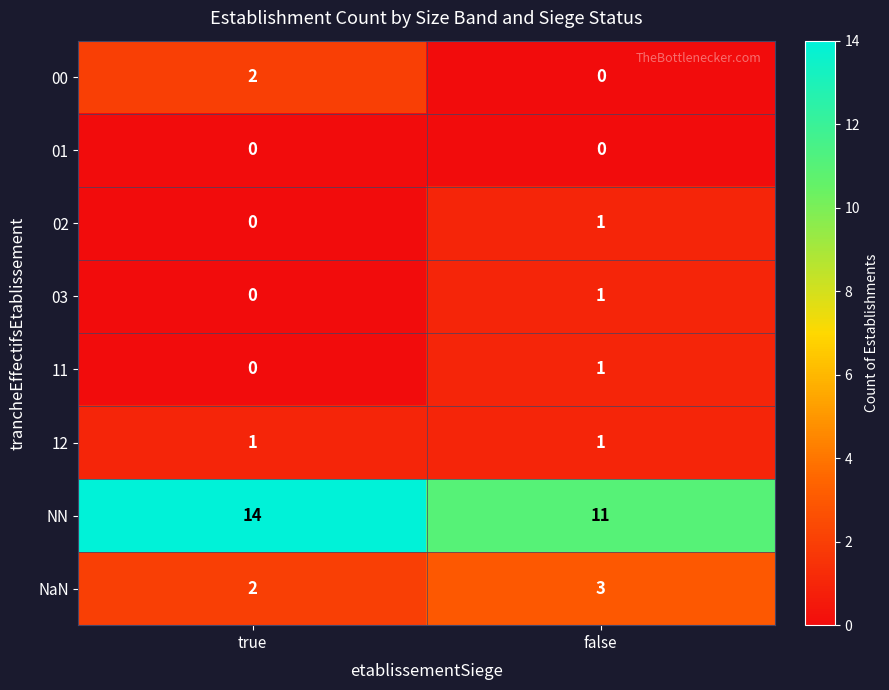

At which category is the sum across all series the highest?

true